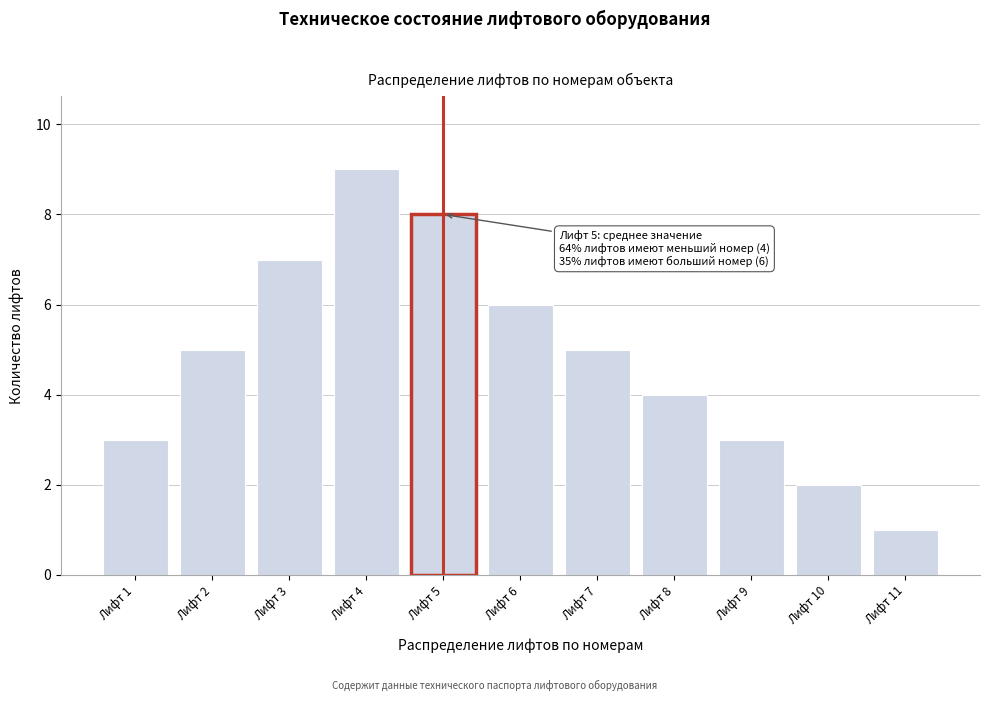

Reading left to right, list all the values displayed in this chart.

Лифт 1=3	Лифт 2=5	Лифт 3=7	Лифт 4=9	Лифт 5=8	Лифт 6=6	Лифт 7=5	Лифт 8=4	Лифт 9=3	Лифт 10=2	Лифт 11=1